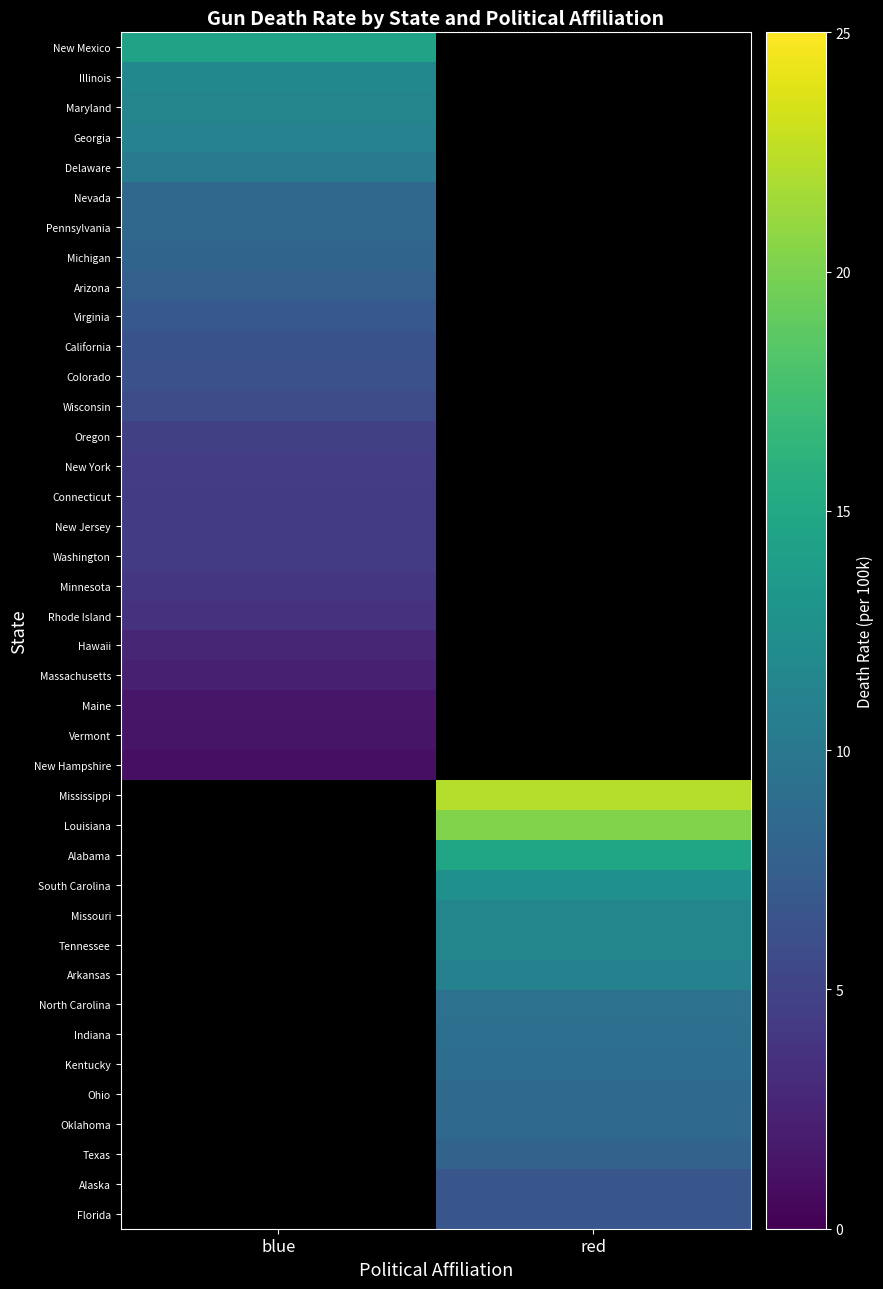

Rank the series by their maximum value, from lowest to highest.

New Hampshire, Mississippi, Louisiana, Alabama, South Carolina, Missouri, Tennessee, Arkansas, North Carolina, Indiana, Kentucky, Ohio, Oklahoma, Texas, Alaska, Florida, Vermont, Maine, Massachusetts, Hawaii, Rhode Island, Minnesota, Connecticut, New Jersey, Washington, New York, Oregon, Wisconsin, Colorado, California, Virginia, Arizona, Michigan, Nevada, Pennsylvania, Delaware, Georgia, Maryland, Illinois, New Mexico